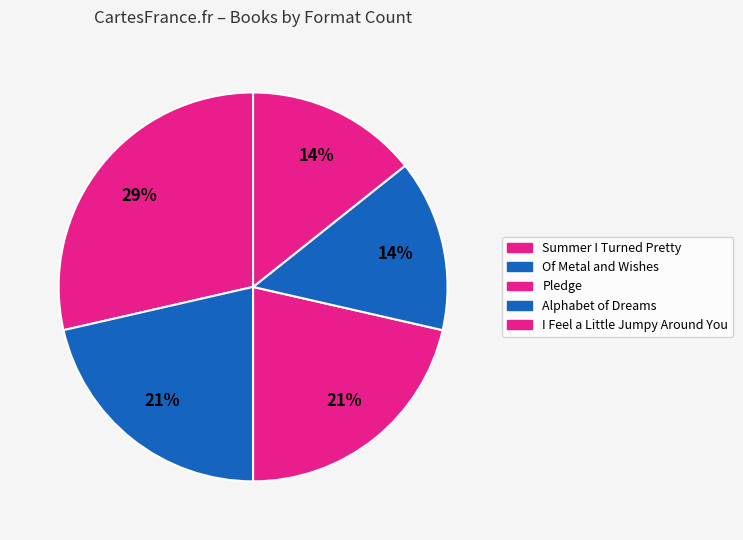

Is there a majority slice in this chart?

No